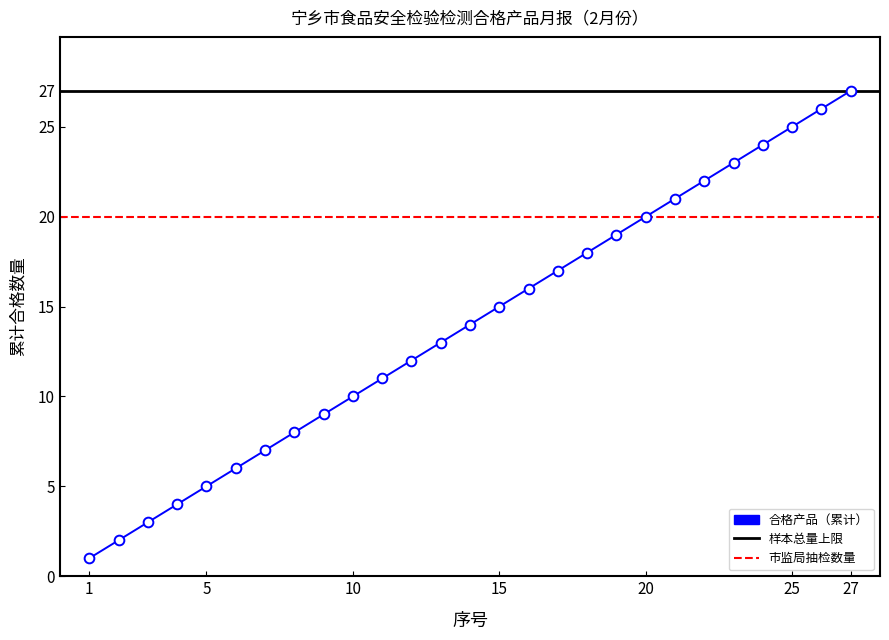

What is the difference between the maximum and minimum values?

26